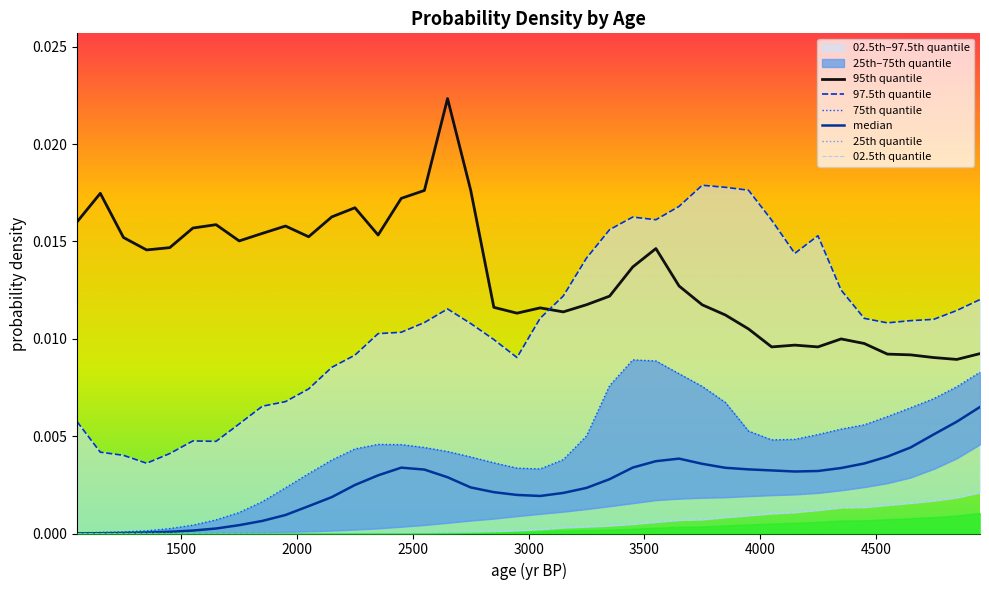

True or false: 75th quantile and 97.5th quantile intersect in this chart.

False